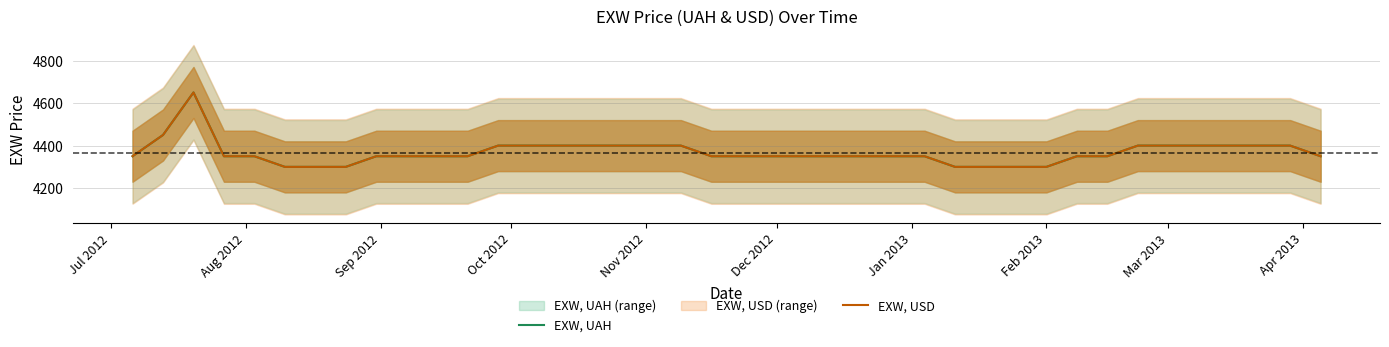

What is the lowest value of the EXW, USD series?

4300.0